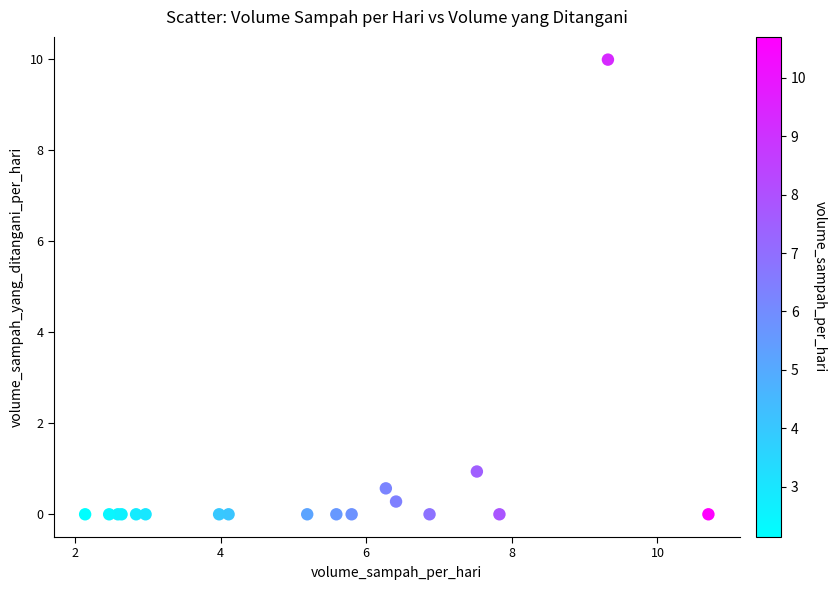

What Y value in the scatter plot is closest to 4?

0.9